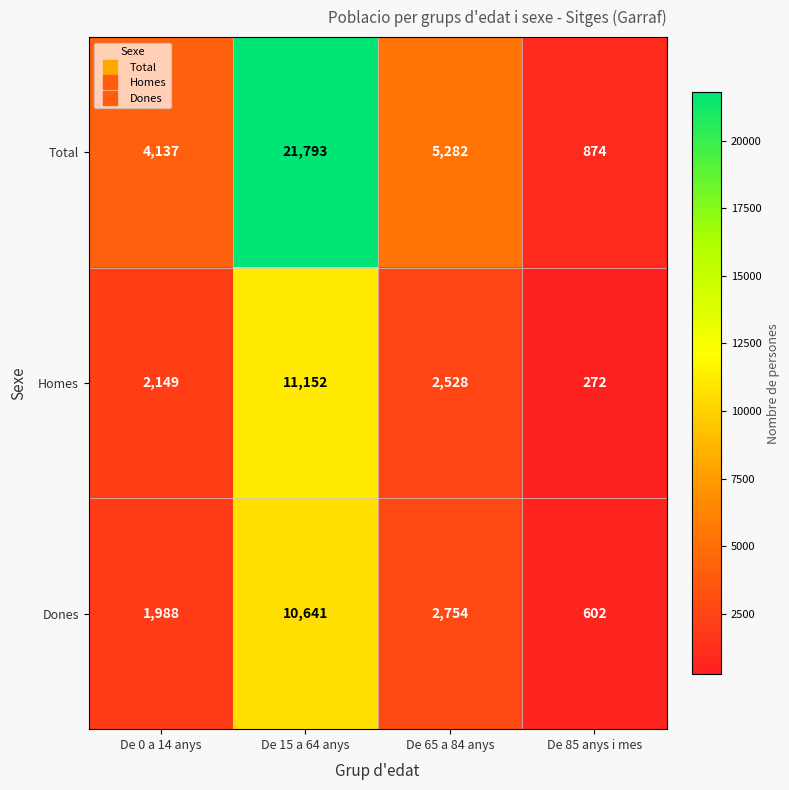

Reading left to right, list all the values displayed in this chart.

Total: De 0 a 14 anys=4137	De 15 a 64 anys=21793	De 65 a 84 anys=5282	De 85 anys i mes=874
Homes: De 0 a 14 anys=2149	De 15 a 64 anys=11152	De 65 a 84 anys=2528	De 85 anys i mes=272
Dones: De 0 a 14 anys=1988	De 15 a 64 anys=10641	De 65 a 84 anys=2754	De 85 anys i mes=602